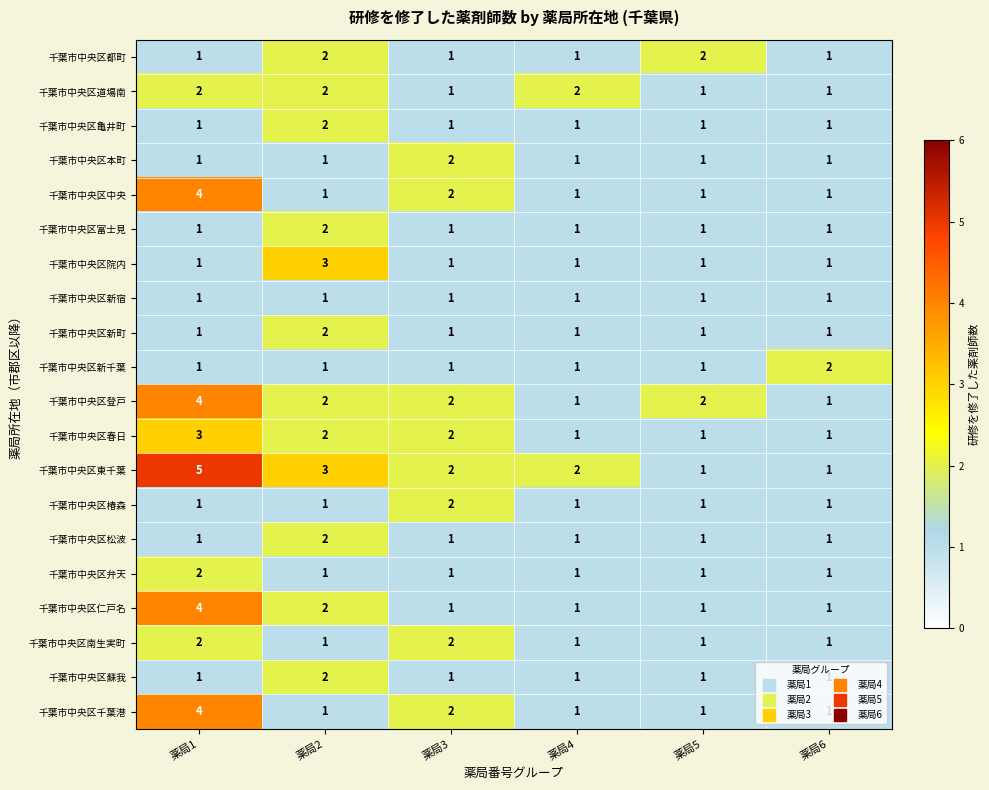

What is the difference between the maximum and second lowest values in the 千葉市中央区千葉港 series?

3